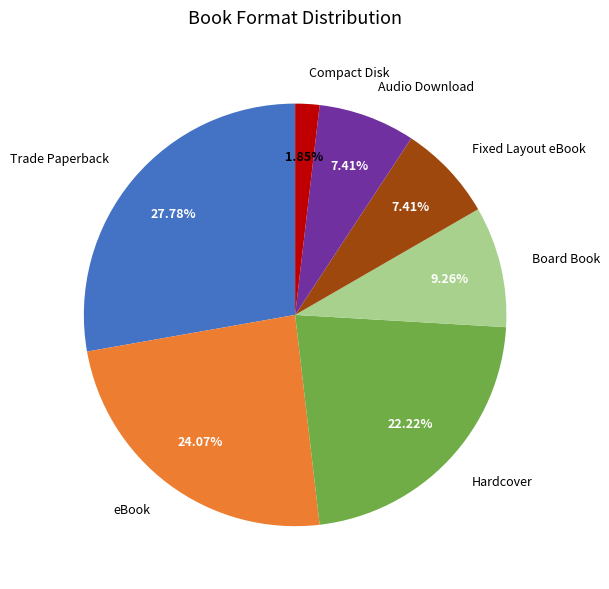

Which category has the smallest portion of the pie?

Compact Disk